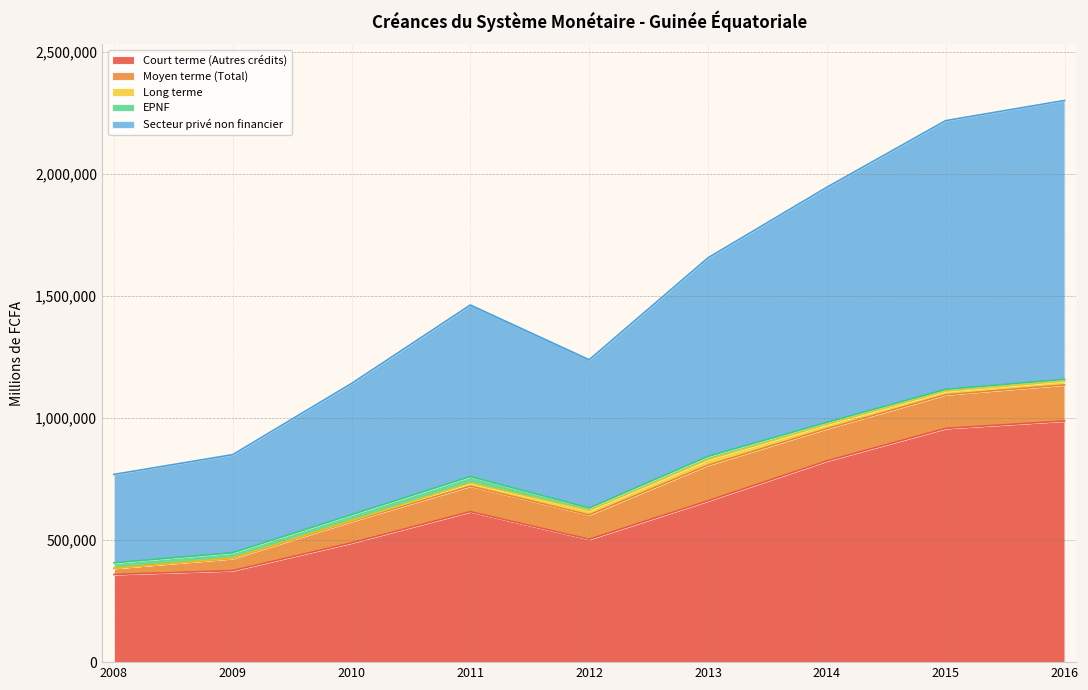

Is it true that Court terme (Autres crédits) equals 374650 at 2009?

True